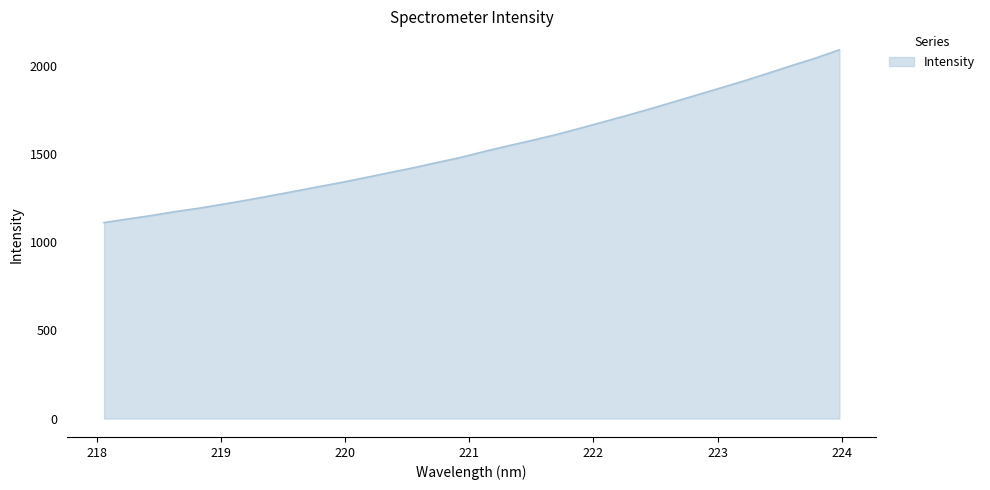

What is the minimum value shown in the chart?

1112.7